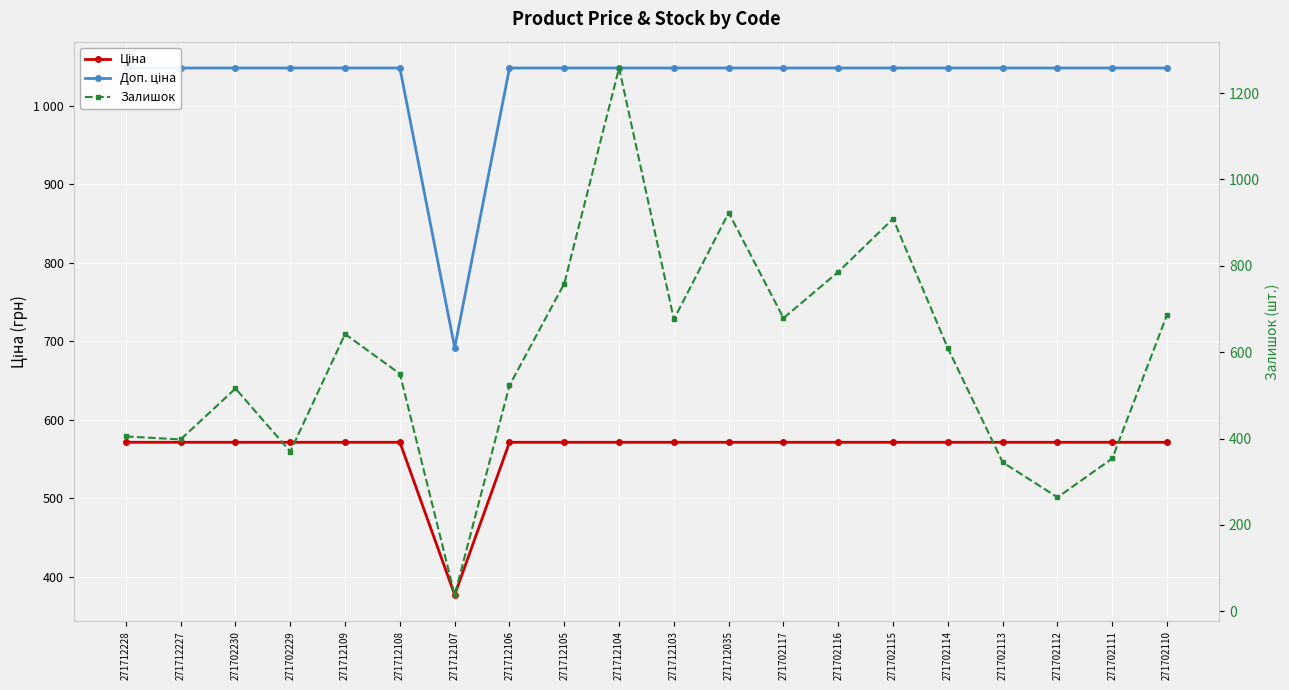

What position from the left is 271702230?

3